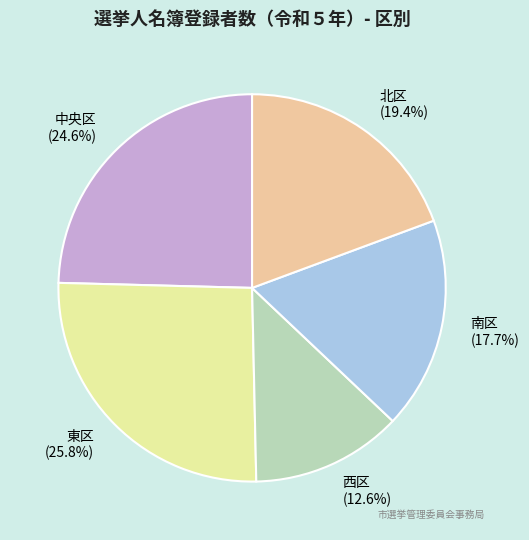

How many segments does this pie chart have?

5